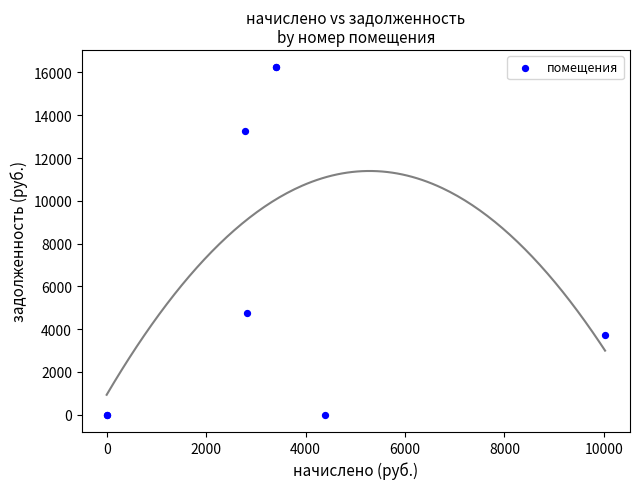

What Y value in the scatter plot is closest to 8121?

4761.3